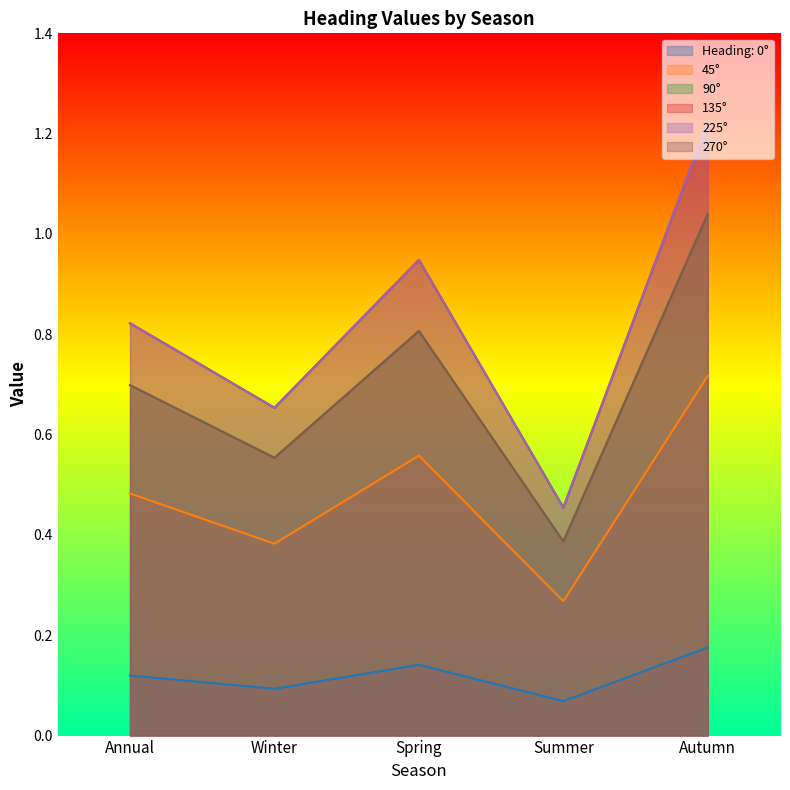

The Heading: 0° series shows 0.2 at Autumn. True or false?

True